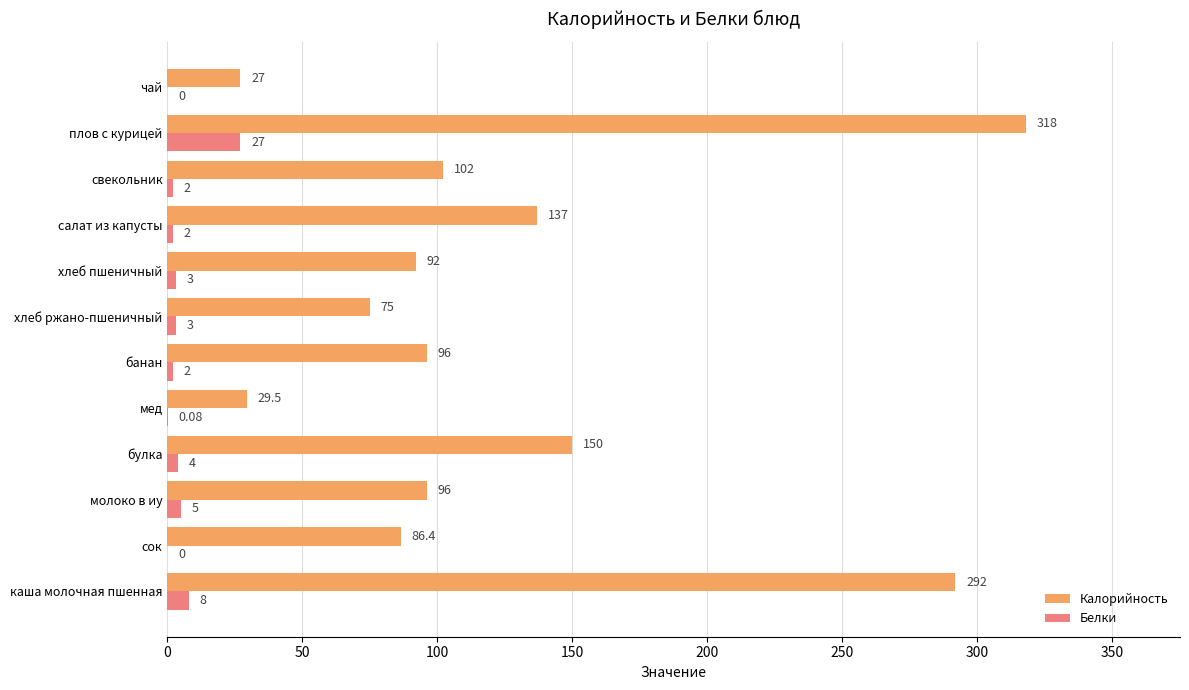

What are all the series names shown in the legend?

Калорийность, Белки